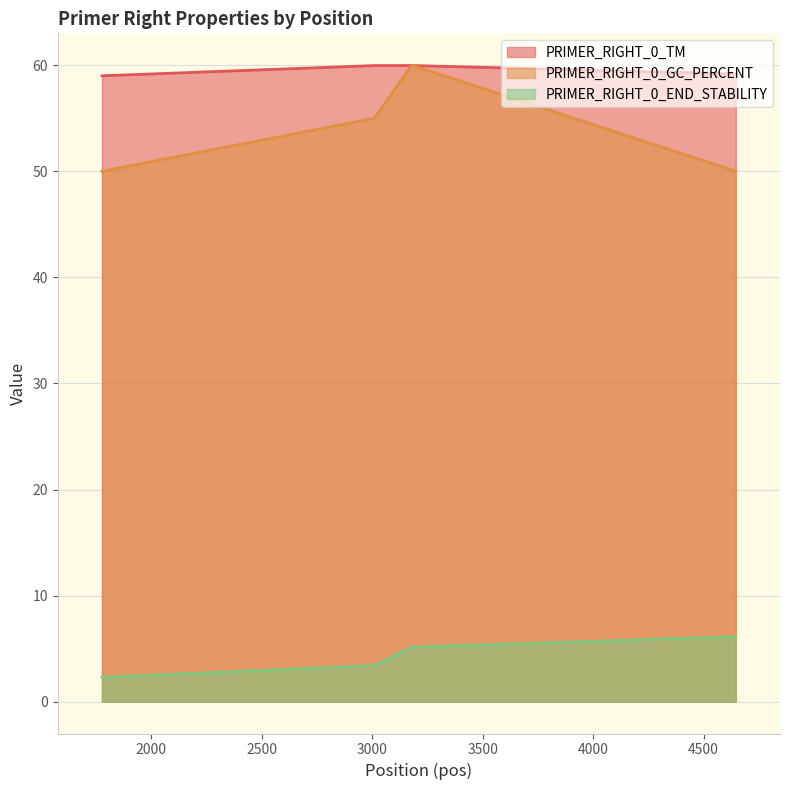

Reading left to right, transcribe all the data shown in this chart.

PRIMER_RIGHT_0_TM: 1777=59.0	3010=60.0	3180=60.0	4646=59.2
PRIMER_RIGHT_0_GC_PERCENT: 1777=50.0	3010=55.0	3180=60.0	4646=50.0
PRIMER_RIGHT_0_END_STABILITY: 1777=2.3	3010=3.4	3180=5.1	4646=6.1